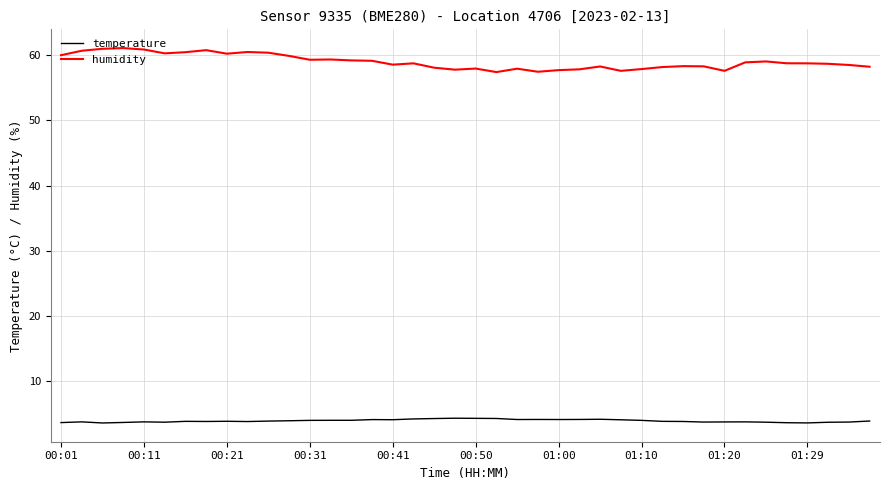

True or false: temperature and humidity cross at least once.

False